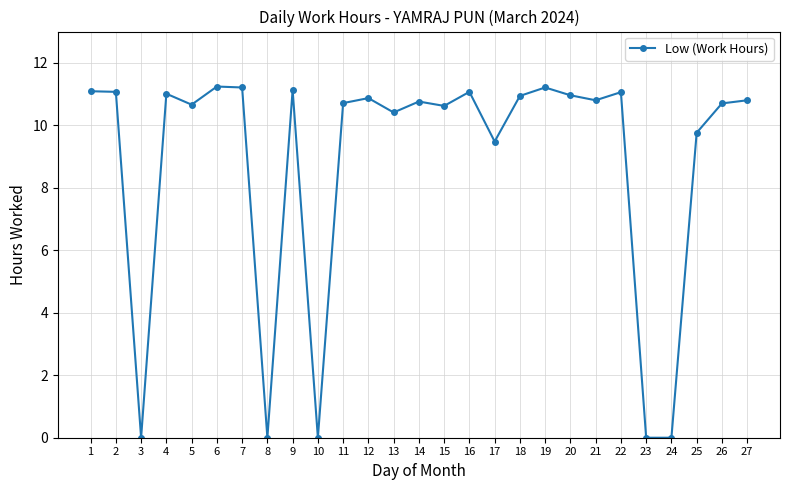

Is it true that the value at 27 is 14.8?

False